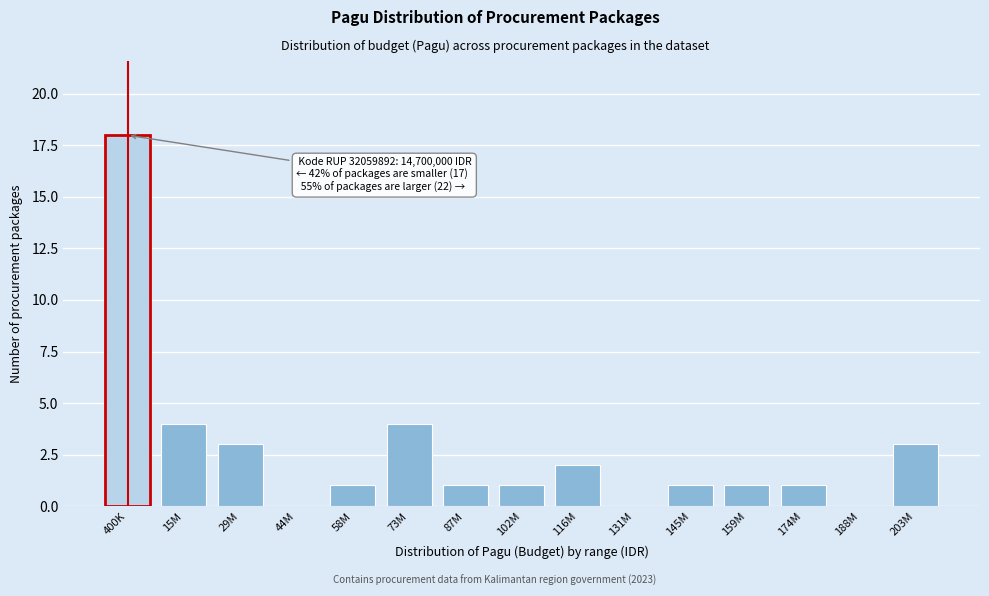

Reading left to right, what are all the values shown in this chart?

400K=18	15M=4	29M=3	44M=0	58M=1	73M=4	87M=1	102M=1	116M=2	131M=0	145M=1	159M=1	174M=1	188M=0	203M=3